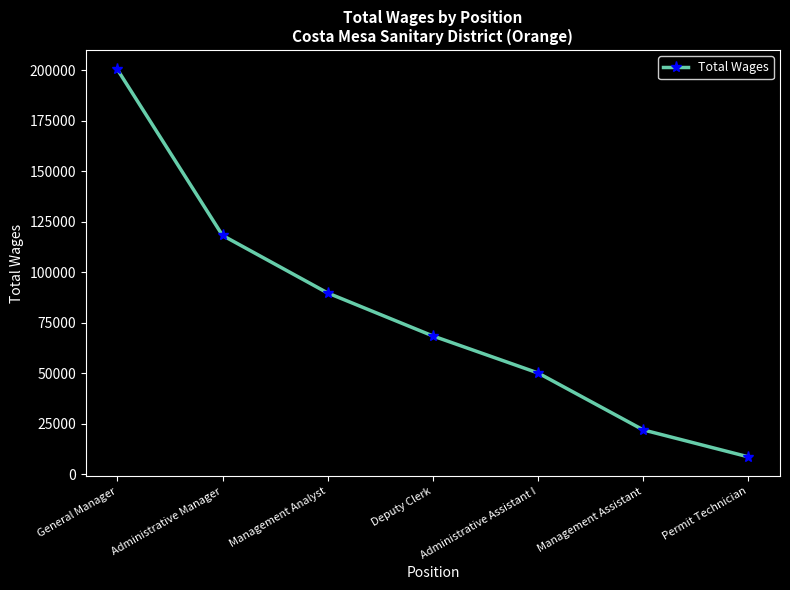

What is the greatest value displayed?

200394